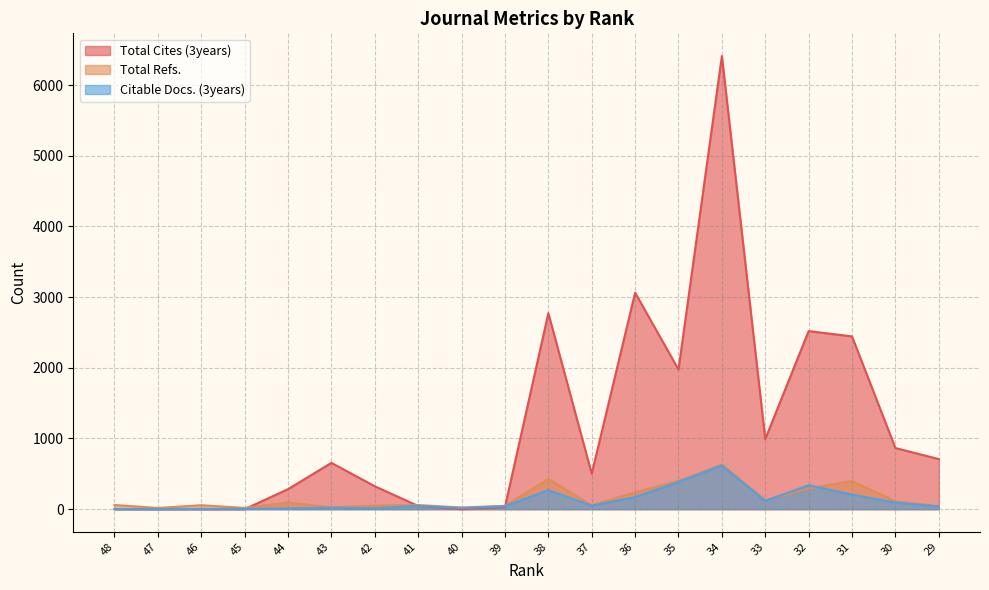

Does the chart have visible grid lines?

Yes